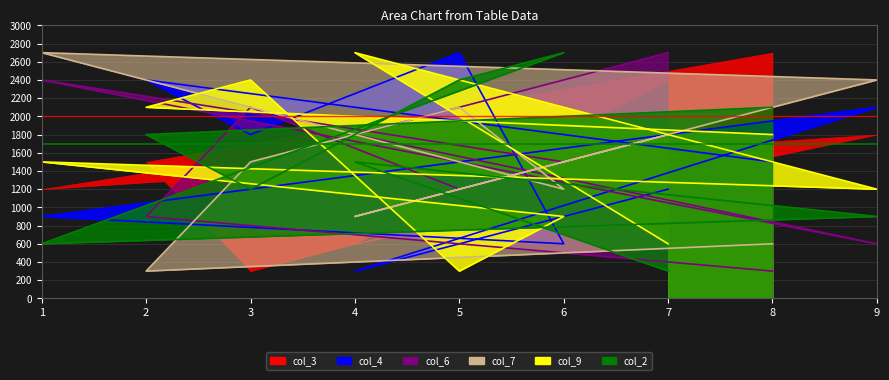

True or false: col_7_line has a value of 635 at 9.

False